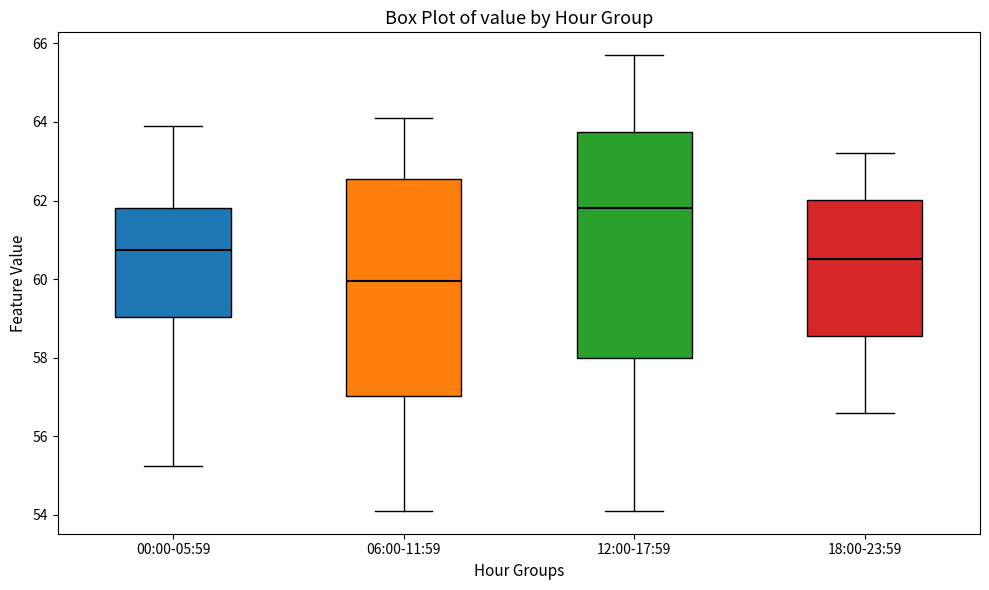

Reading left to right, read every box against the y-axis: the position of its median line, the range the box covers, and the ends of its whiskers. The values are not printed on the chart, so give them approximately, as read against the axis.

00:00-05:59: median 60.8, box 59.0 to 61.8, whiskers 55.2 to 64.0
06:00-11:59: median 60.0, box 57.0 to 62.6, whiskers 54.2 to 64.2
12:00-17:59: median 61.8, box 58.0 to 63.8, whiskers 54.2 to 65.8
18:00-23:59: median 60.6, box 58.6 to 62.0, whiskers 56.6 to 63.2